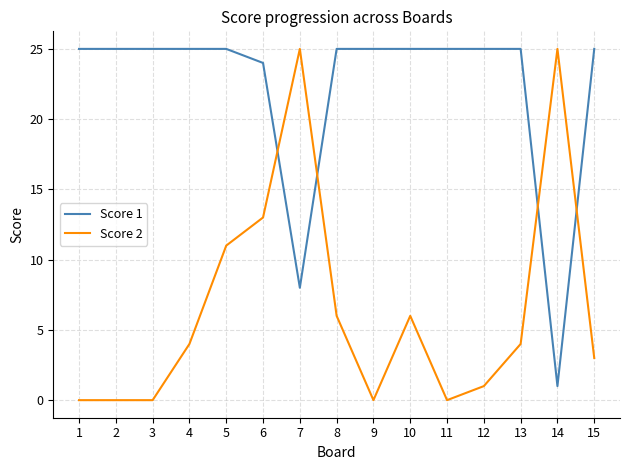

What is the maximum value shown in the chart?

25